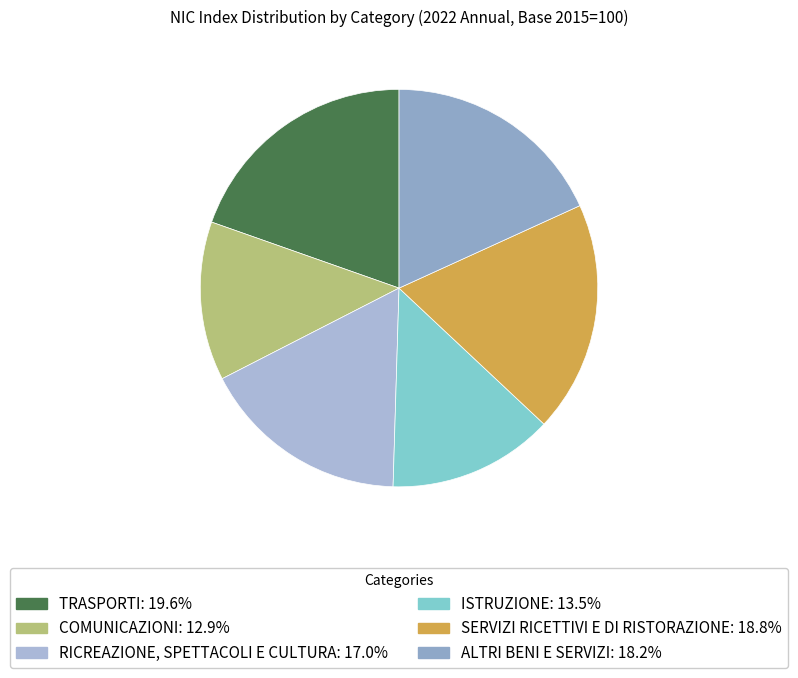

How many slices are in this pie chart?

6